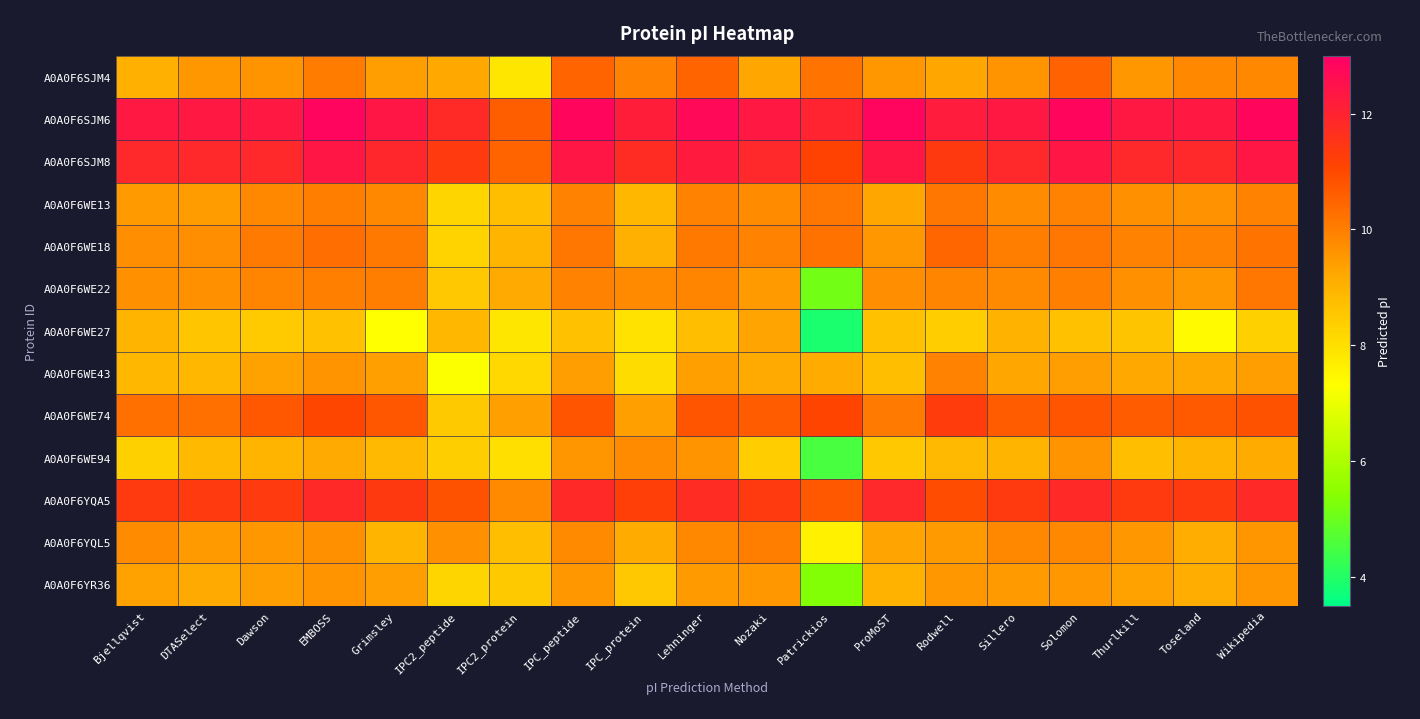

Which series has the largest total across all categories?

A0A0F6SJM6